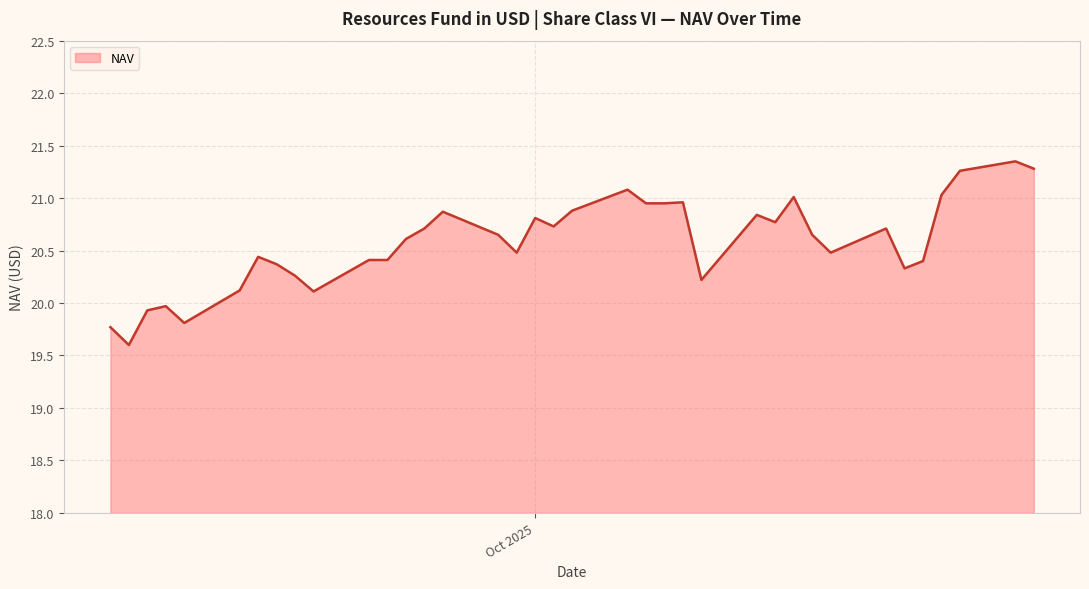

What is the minimum value shown in the chart?

19.6